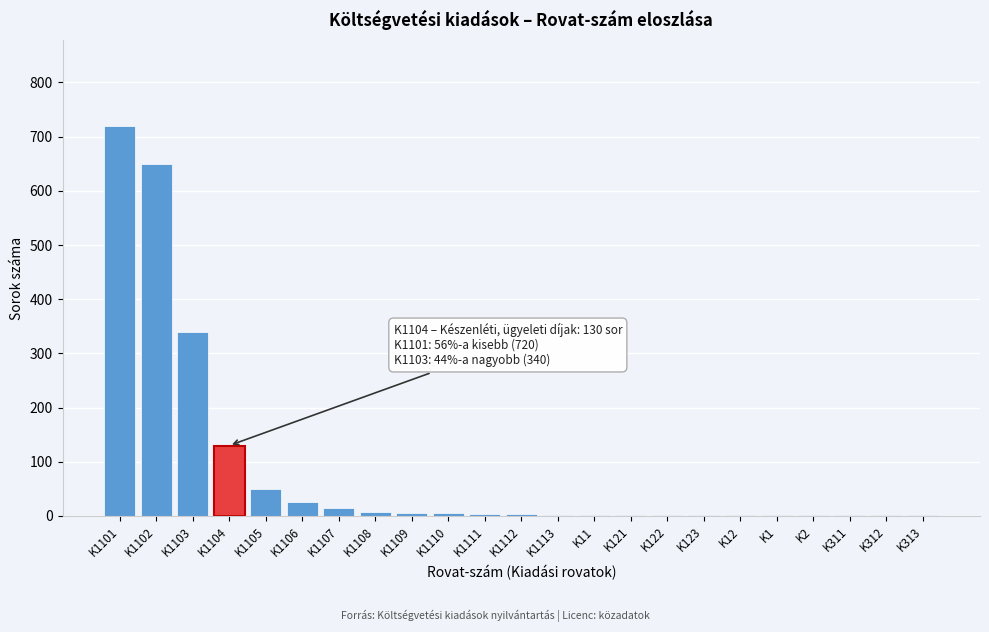

True or false: the data shows 3 at K1112.

True